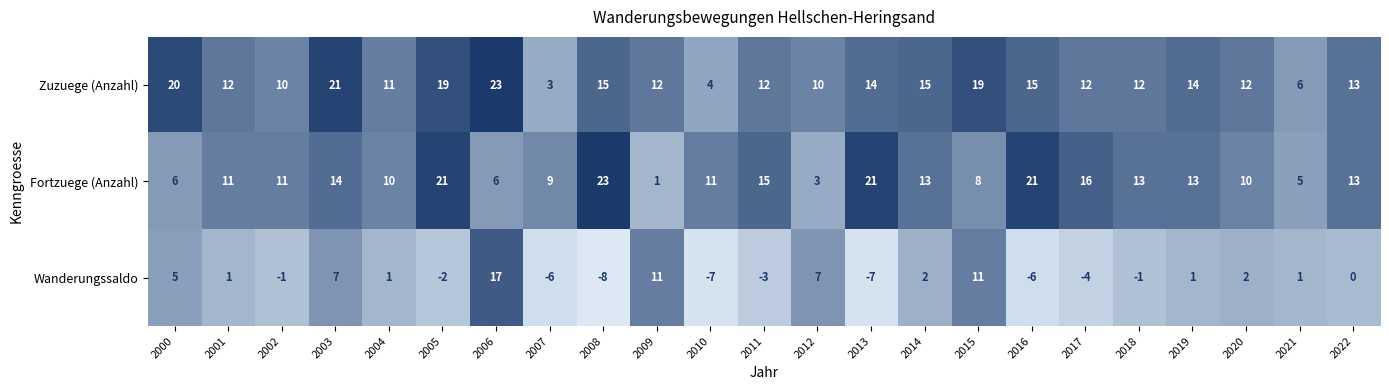

At how many categories does at least one series exceed 1?

23